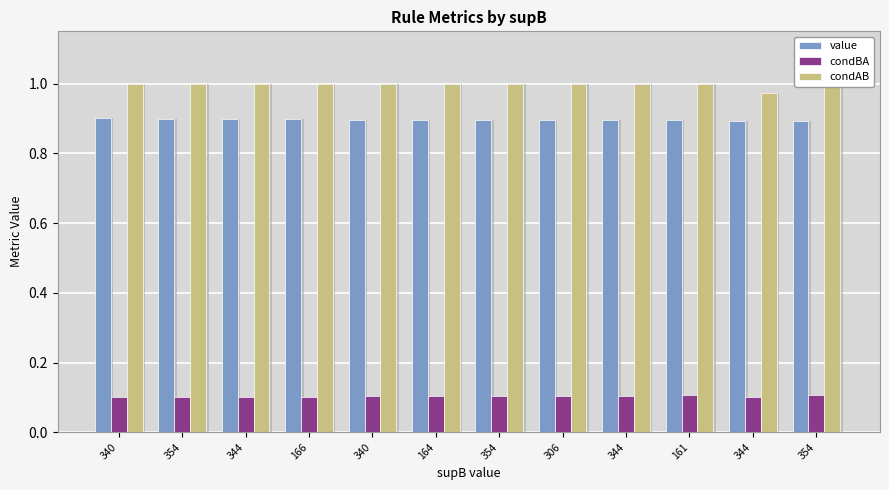

Where is condAB nearest to the value 0?

344